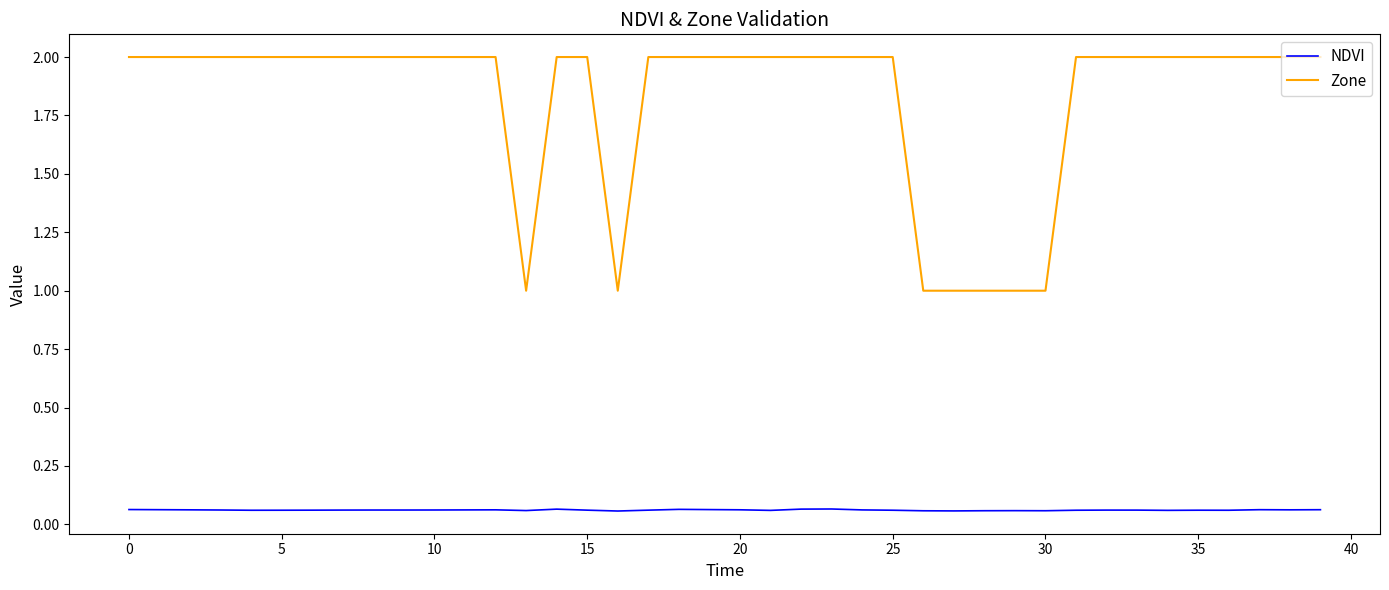

What is the maximum value shown in the chart?

2.0